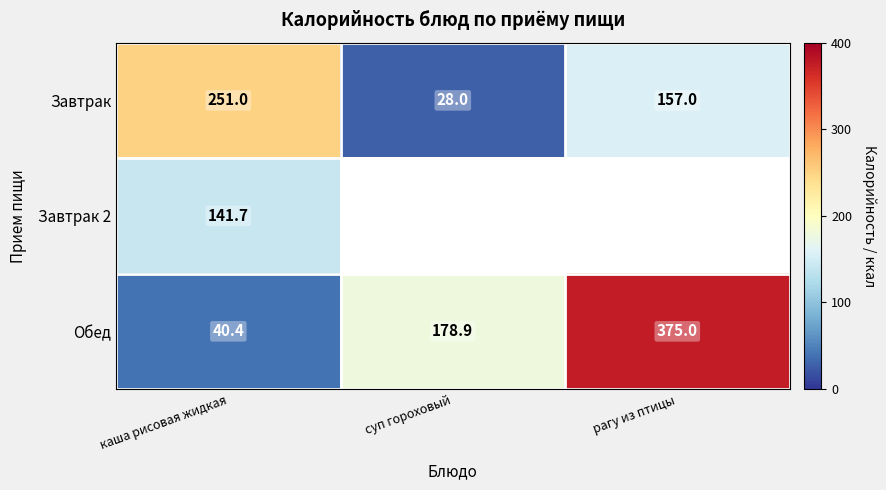

What is the maximum value for Обед?

375.0